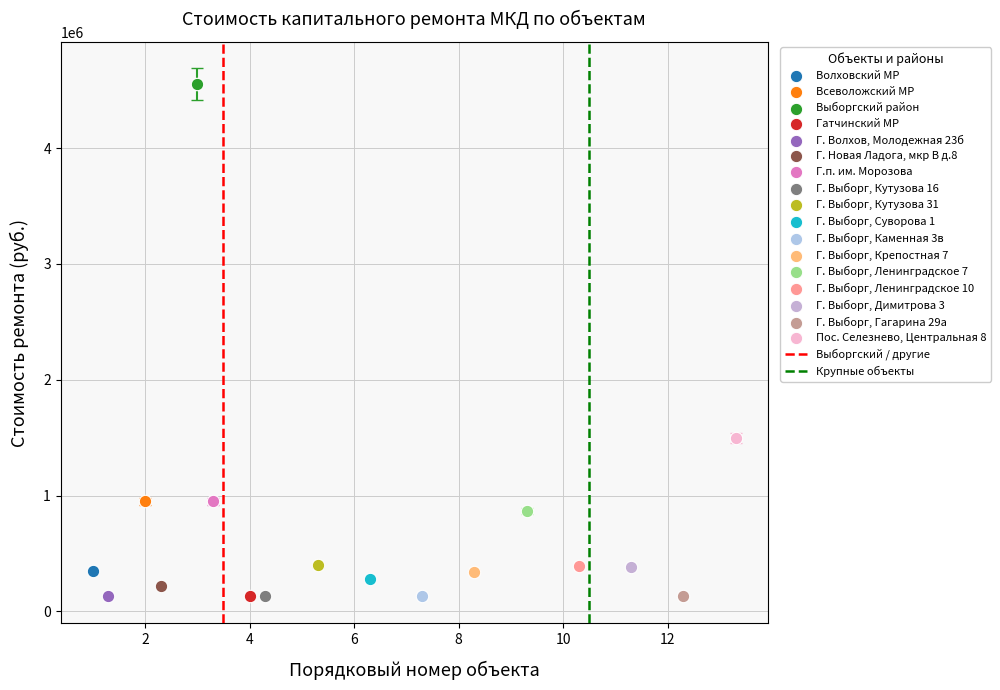

Which series contains the highest Y value?

Выборгский район